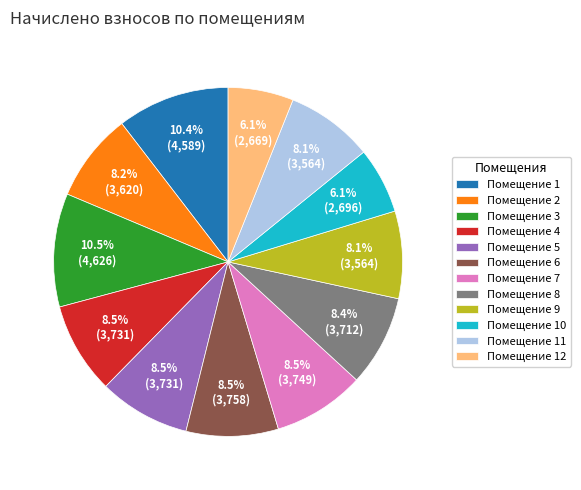

How many slices are in this pie chart?

12